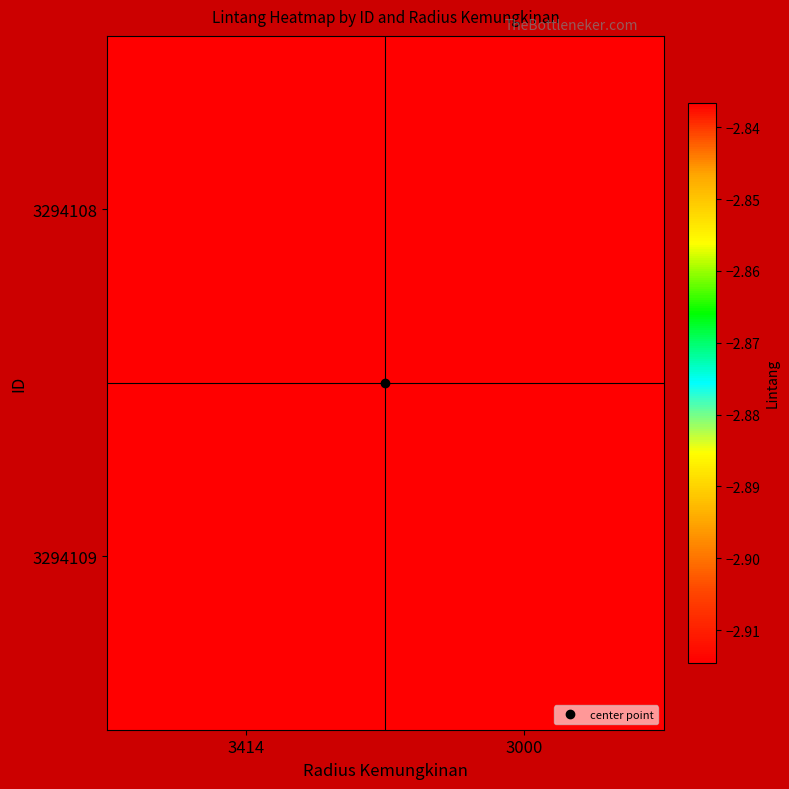

What is the spread (max minus min) of values at 3000?

0.1